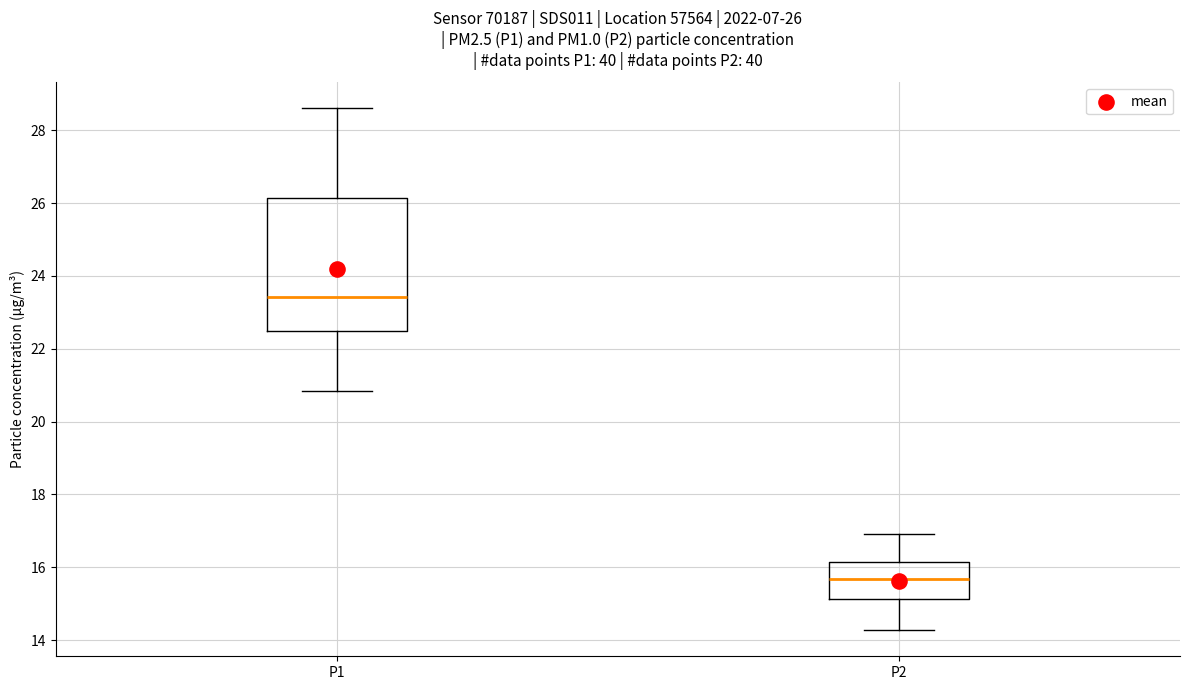

Which box's median line is the lowest?

P2